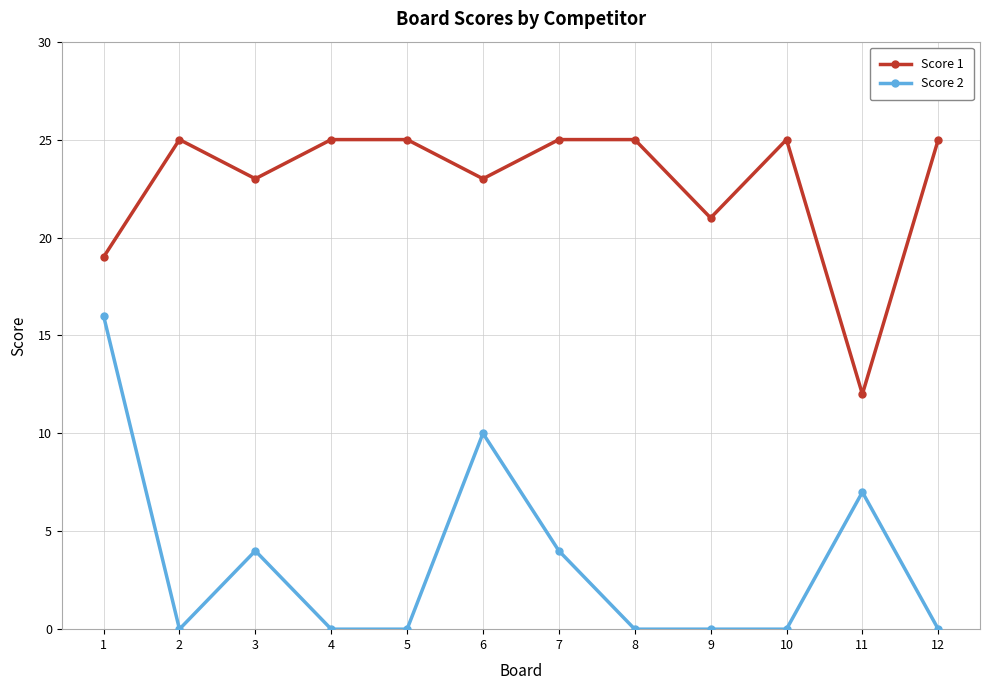

List the series in order of their overall mean, highest first.

Score 1, Score 2